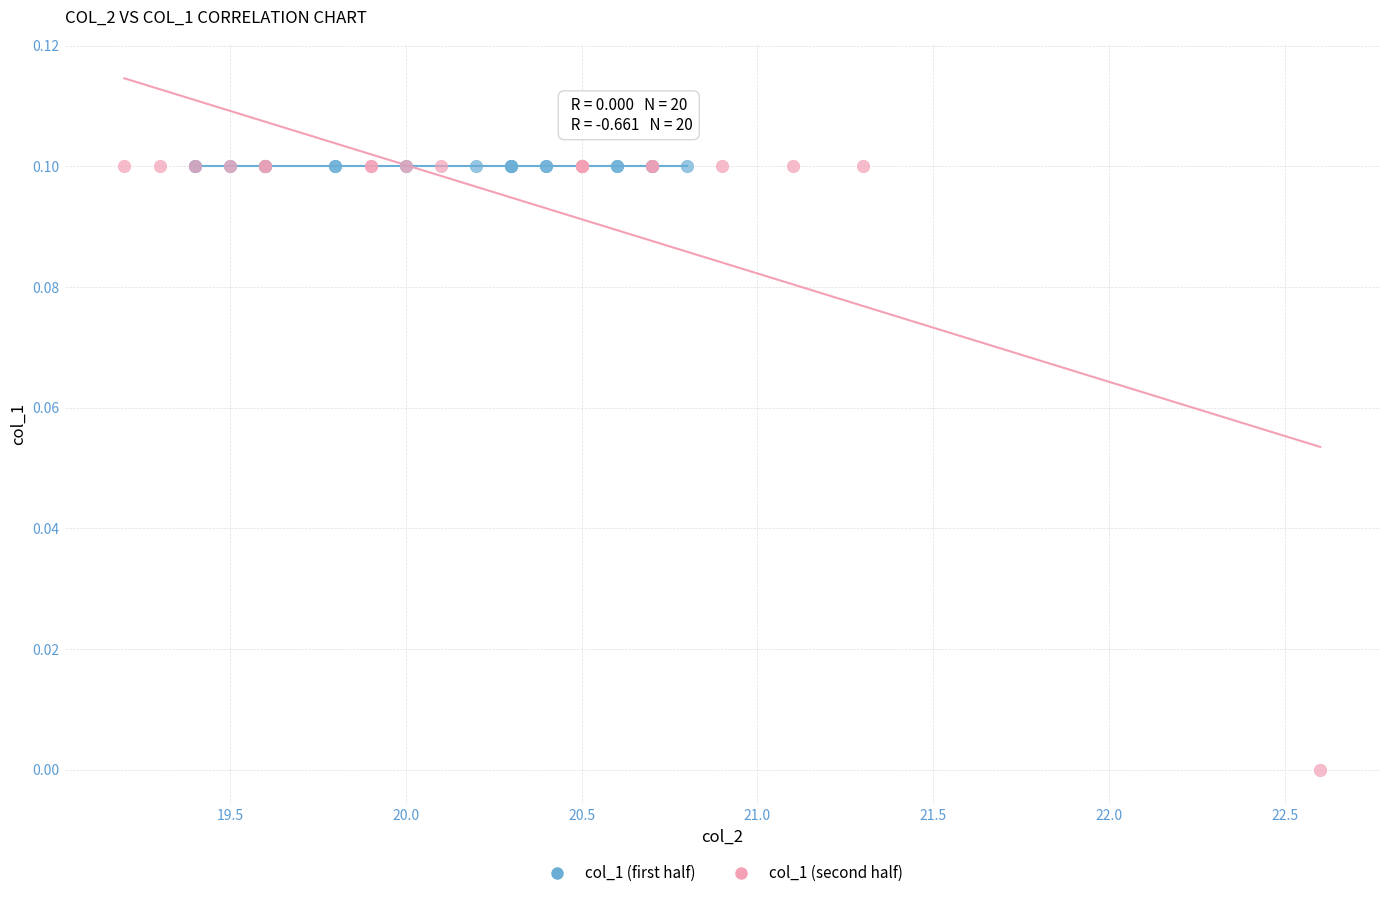

Which series reaches the minimum Y coordinate?

col_1 (second half)